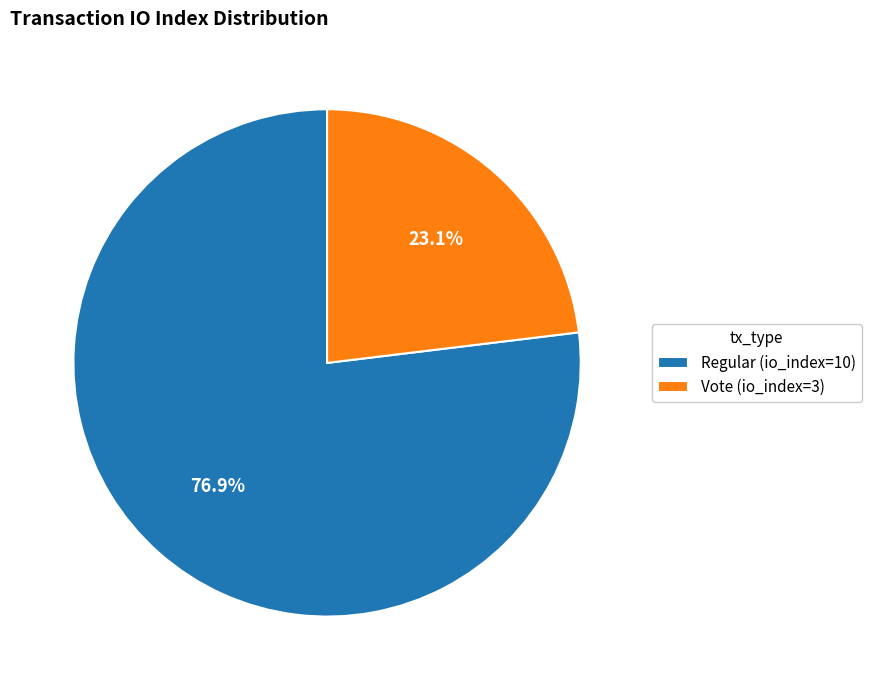

What percentage is the Regular (io_index=10) slice, to the nearest percent?

77%